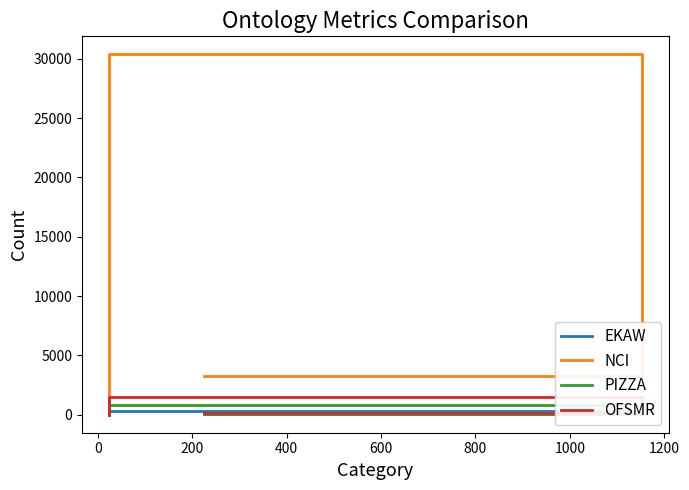

True or false: EKAW has a value of 14 at 200.

False